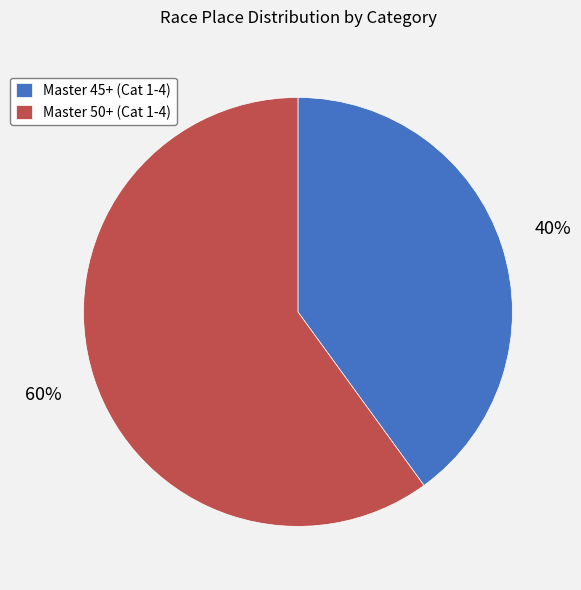

Rank the categories by value from highest to lowest.

Master 50+ (Cat 1-4), Master 45+ (Cat 1-4)